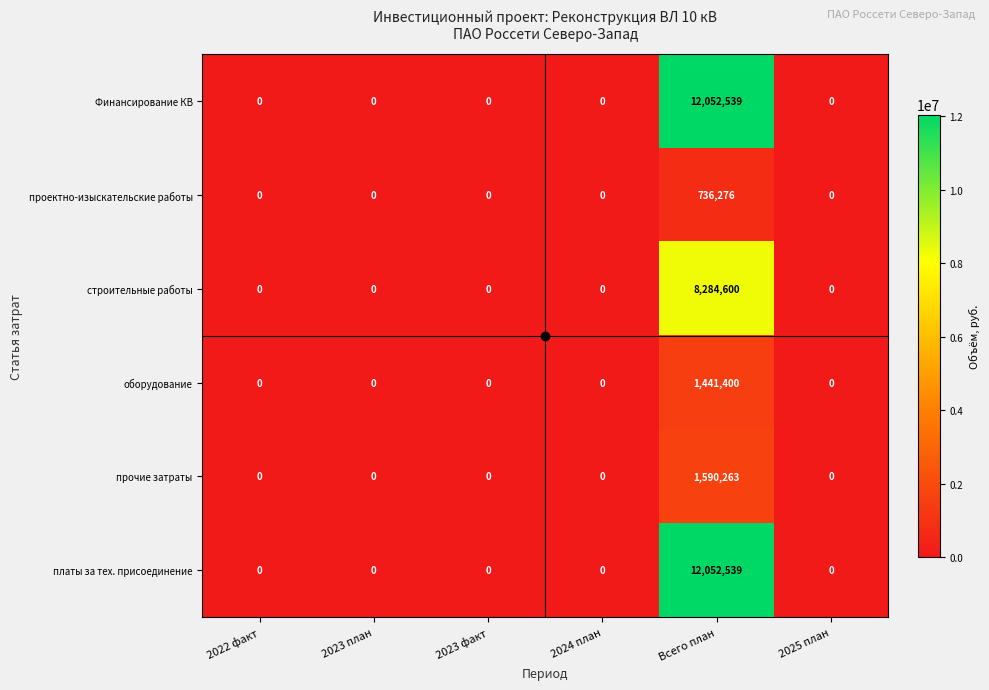

How many series are shown in this chart?

6